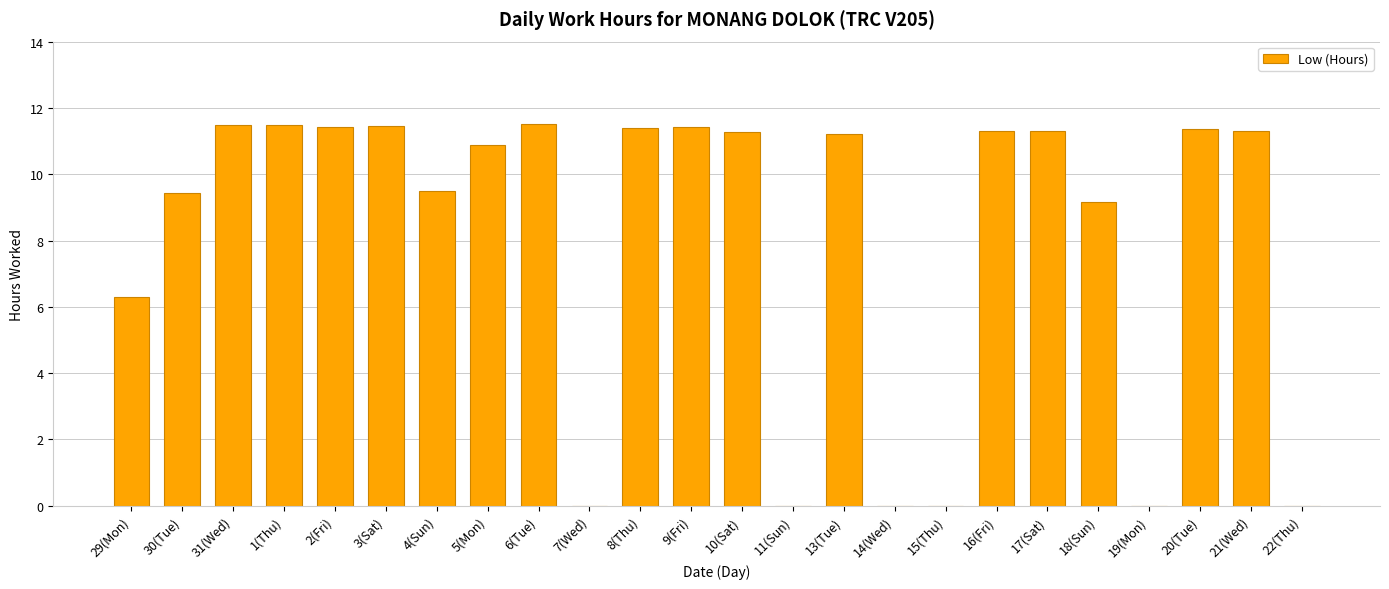

What is the maximum value shown in the chart?

11.5